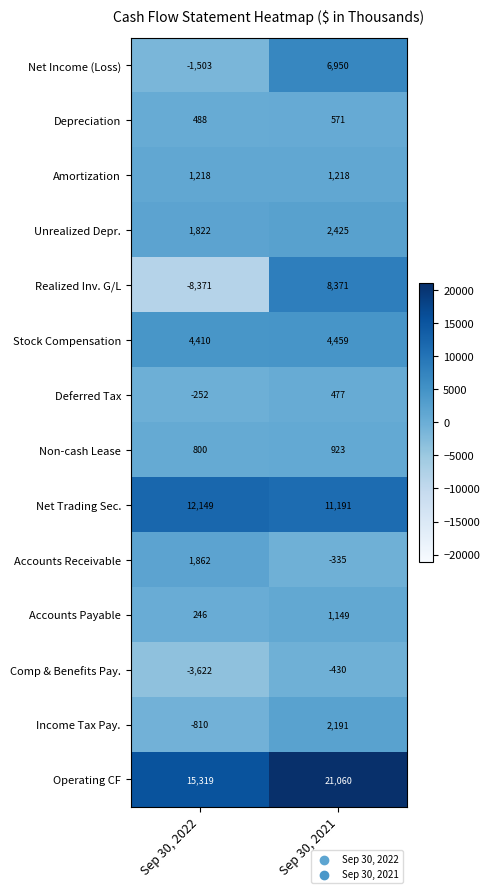

How many distinct data groups are displayed?

14